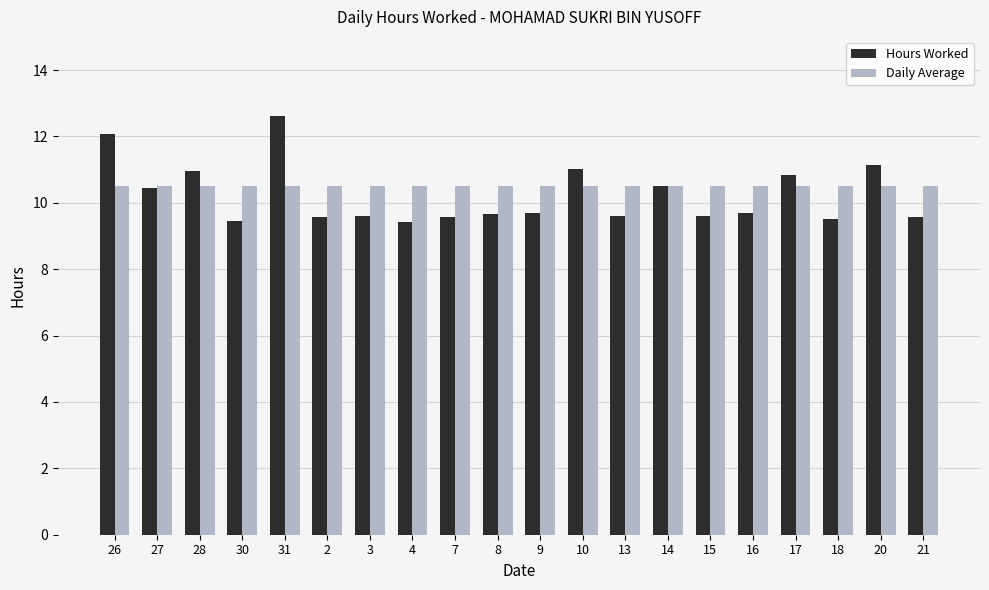

Is the value of Hours Worked at 4 greater than the value of Daily Average at 28?

No